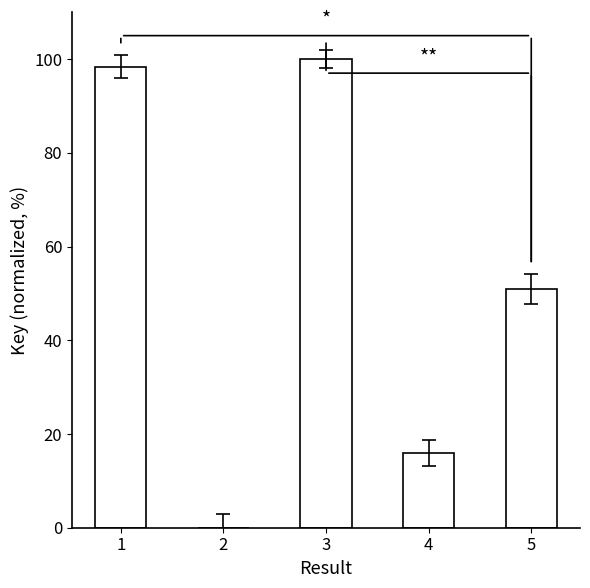

Count the number of values greater than 51.

3